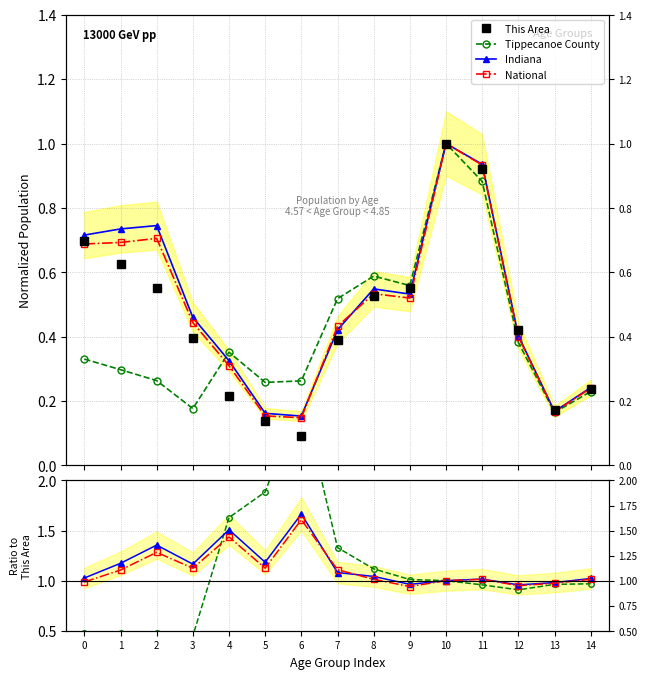

Which series has the largest total across all categories?

Indiana